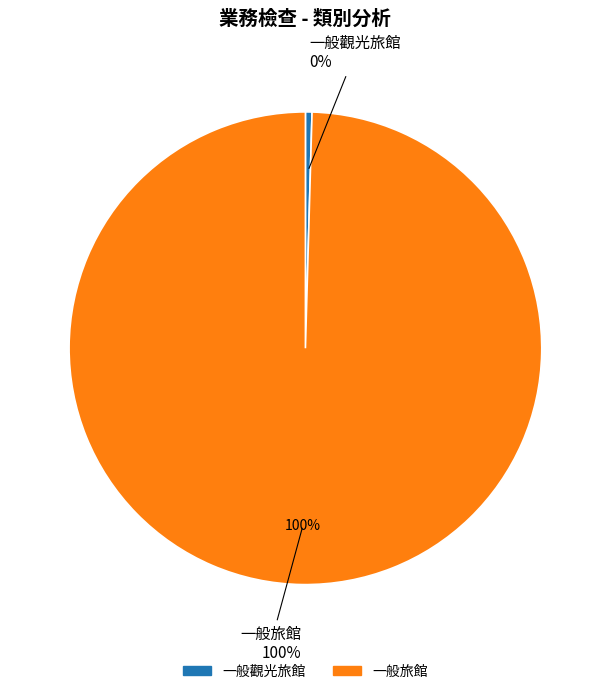

Rank the categories by value from highest to lowest.

一般旅館, 一般觀光旅館